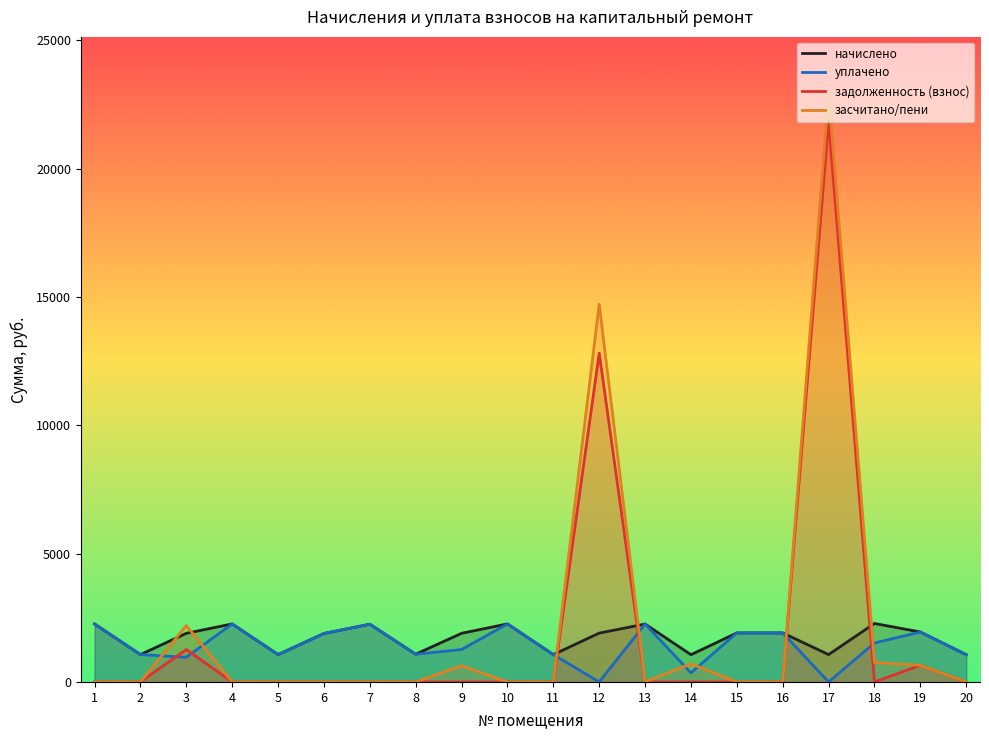

The value of засчитано/пени at 9 is 631.7. True or false?

True